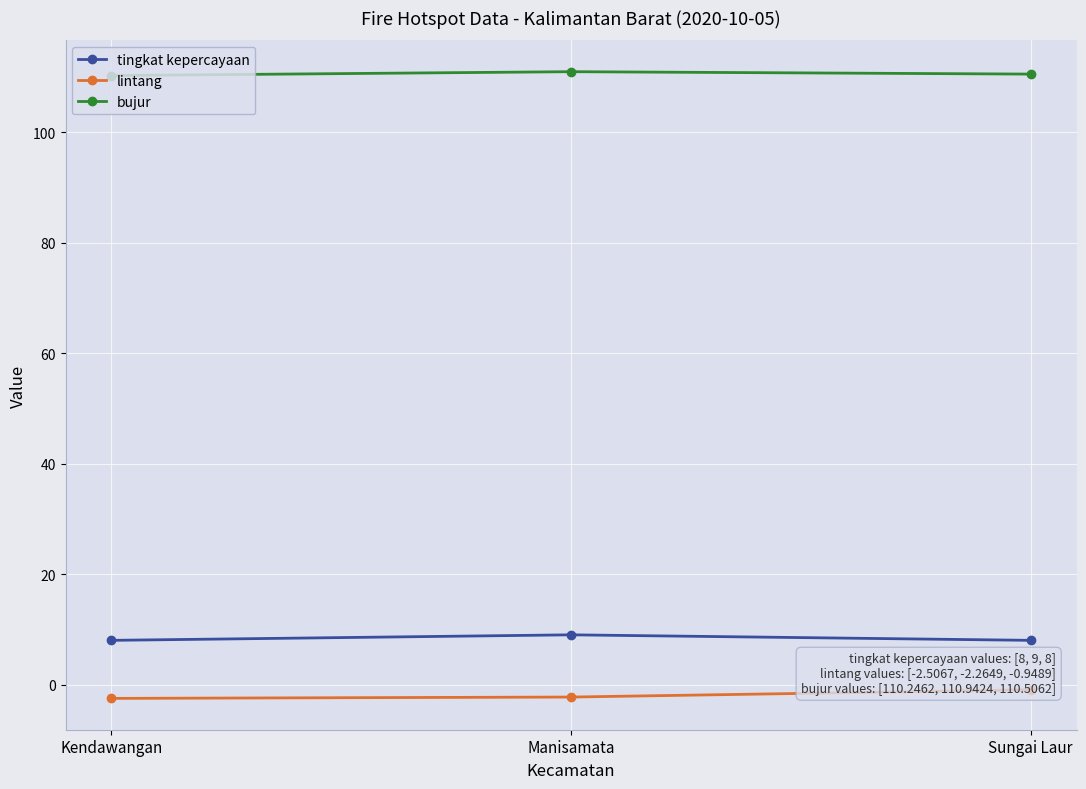

At Kendawangan, list the series in order from smallest to largest.

lintang, tingkat kepercayaan, bujur